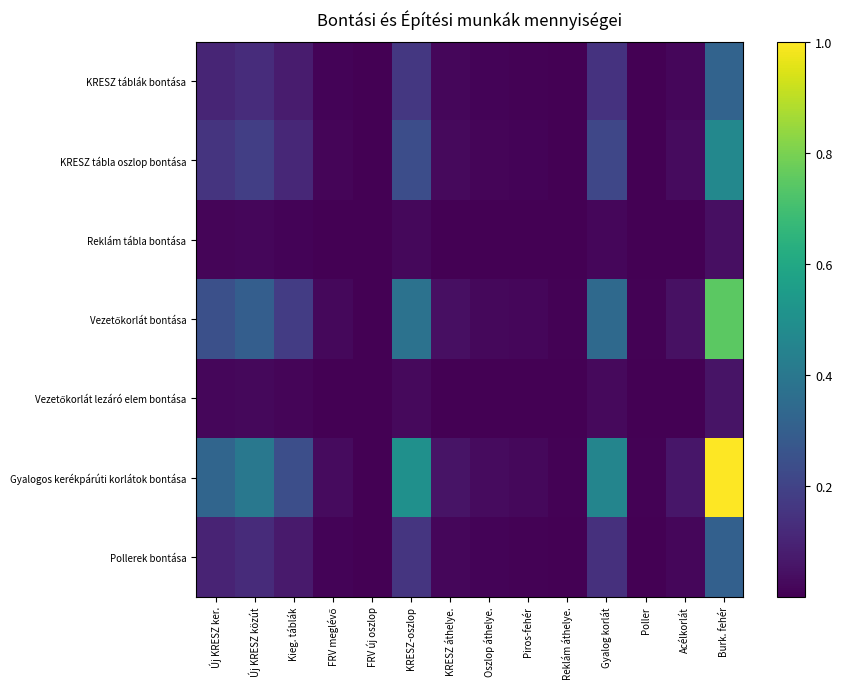

Which series has the largest total across all categories?

Gyalogos kerékpárúti korlátok bontása